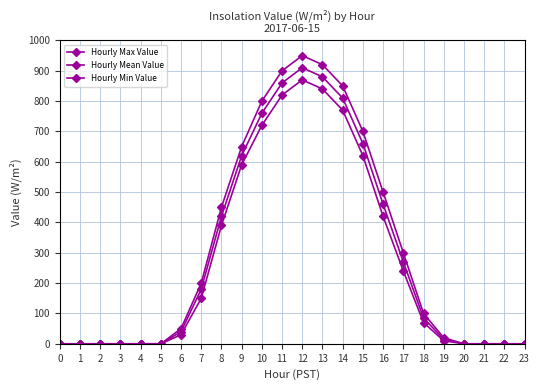

Which series has the largest range (max minus min)?

Hourly Max Value